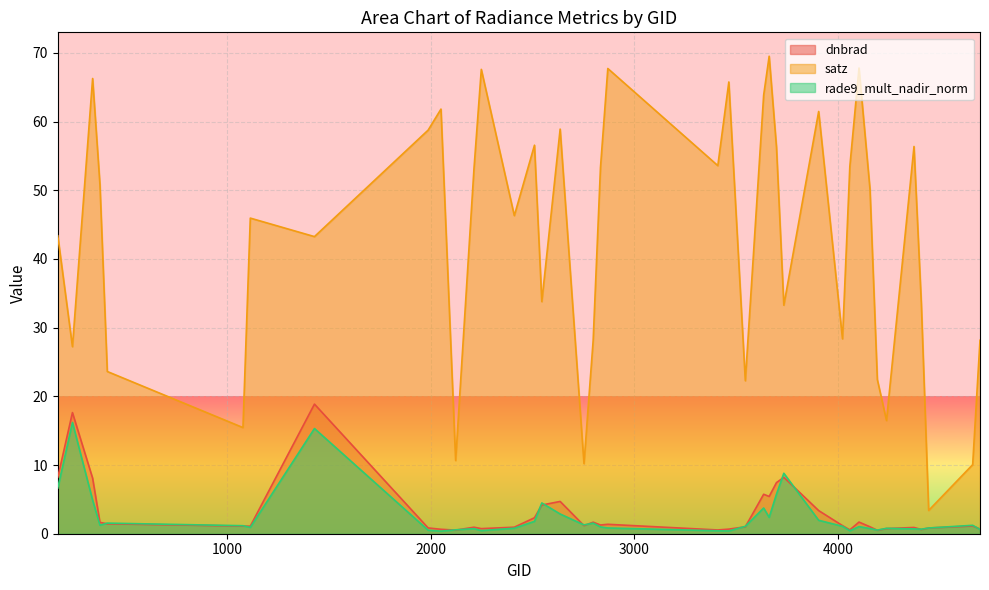

The value of satz at 4103 is 118.4. True or false?

False